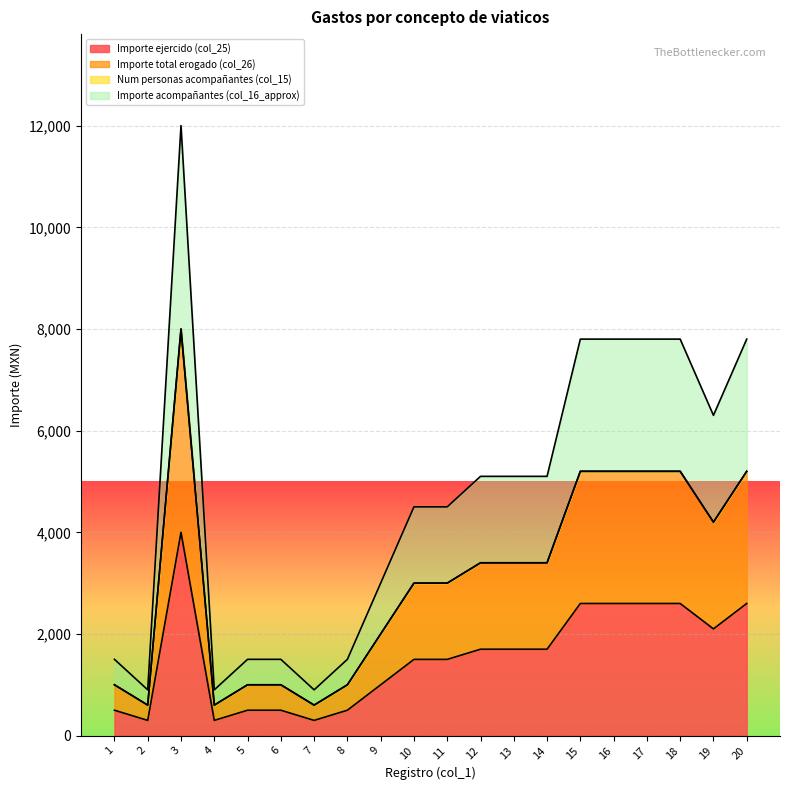

What is the difference between the maximum and second lowest values in the Importe total erogado (col_26) series?

7400